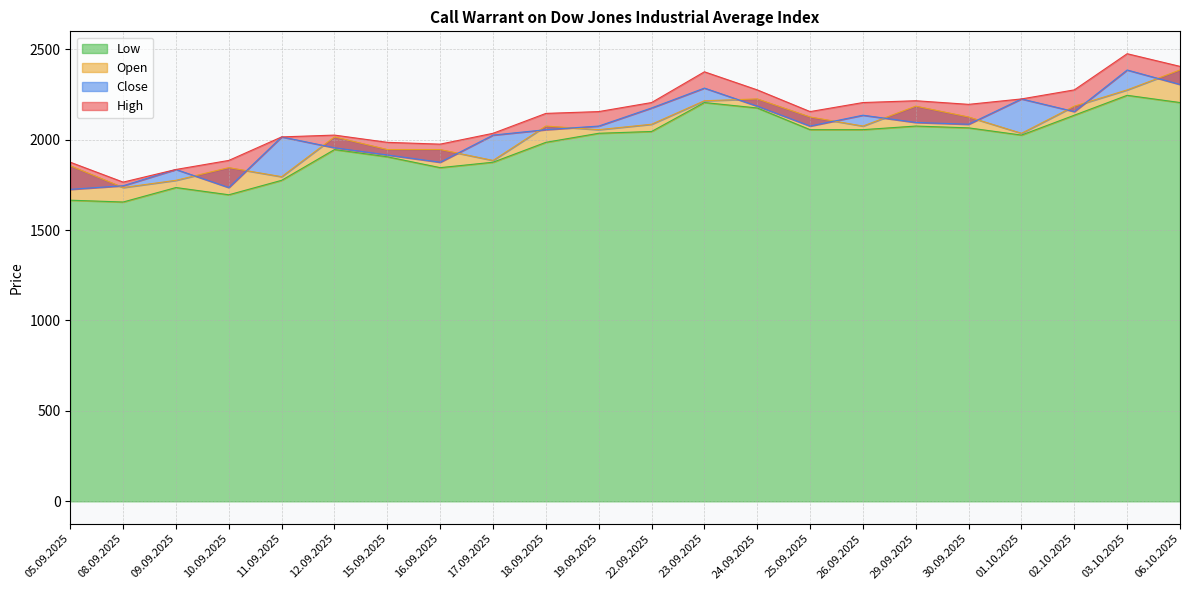

At 24.09.2025, list the series in order from largest to smallest.

High, Open, Close, Low